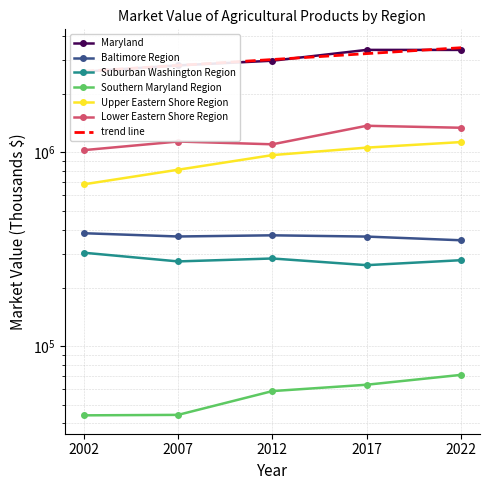

What is the sum of the Upper Eastern Shore Region values at 2012 and 2022?

2099130.0